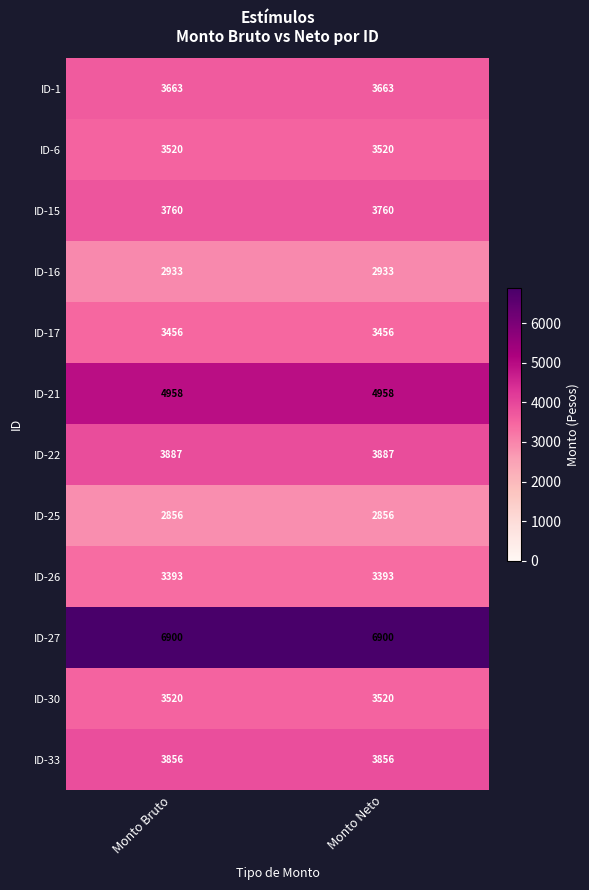

What is the maximum value for ID-15?

3760